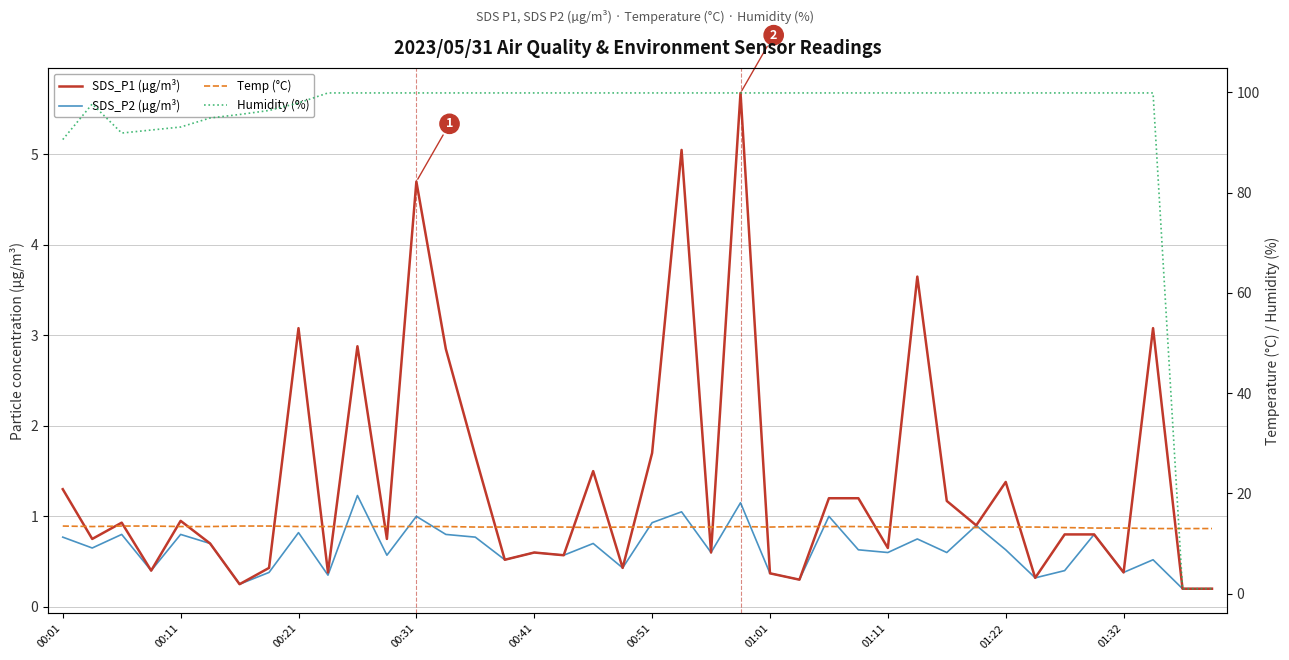

Which series has the largest range (max minus min)?

Humidity (%)